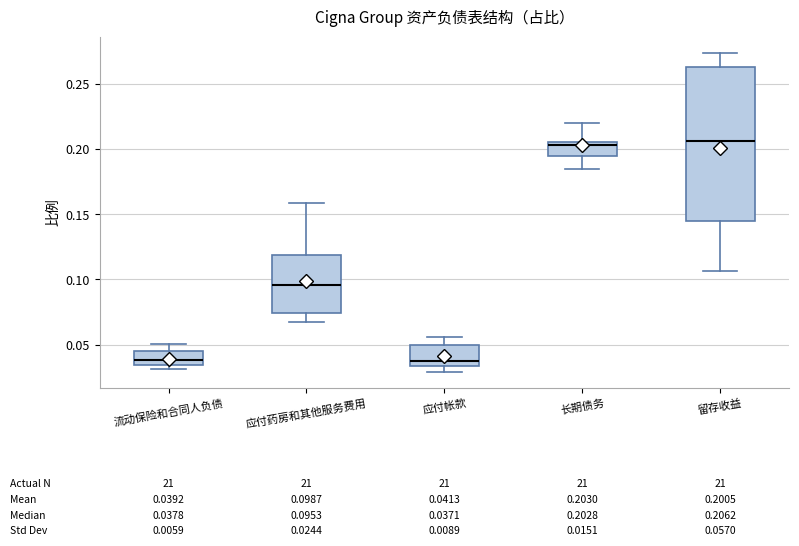

Comparing the boxes themselves (not the whiskers), which one is the tallest?

留存收益